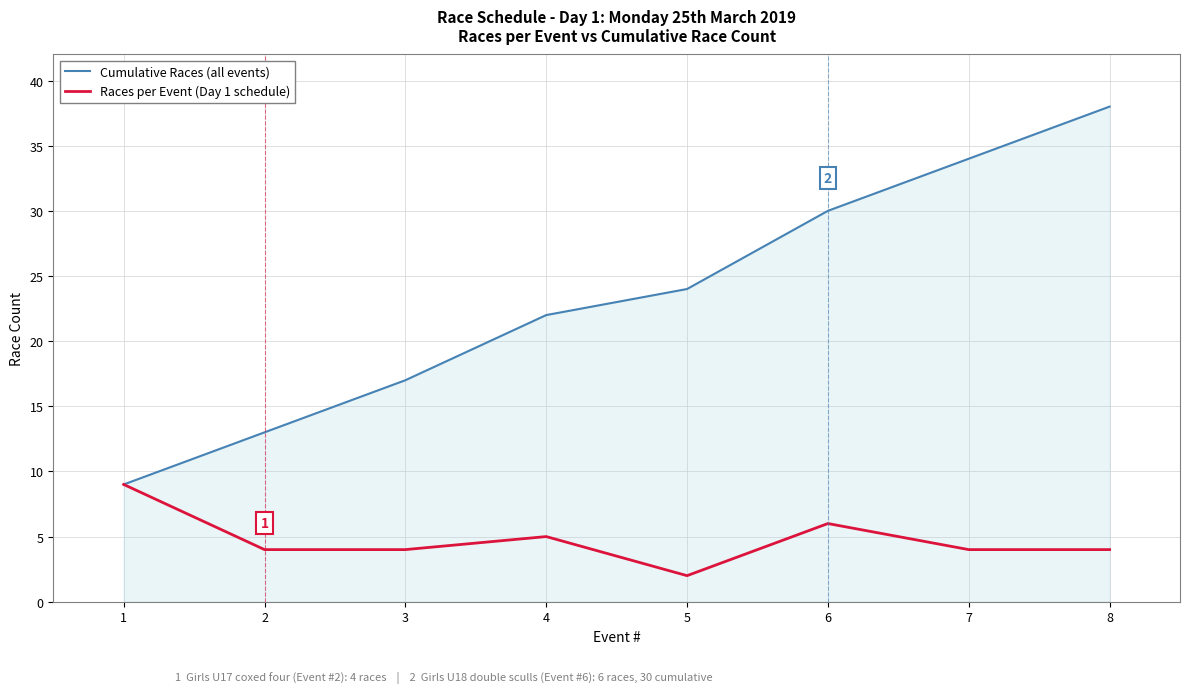

At 8, list the series in order from smallest to largest.

Races per Event (Day 1 schedule), Cumulative Races (all events)